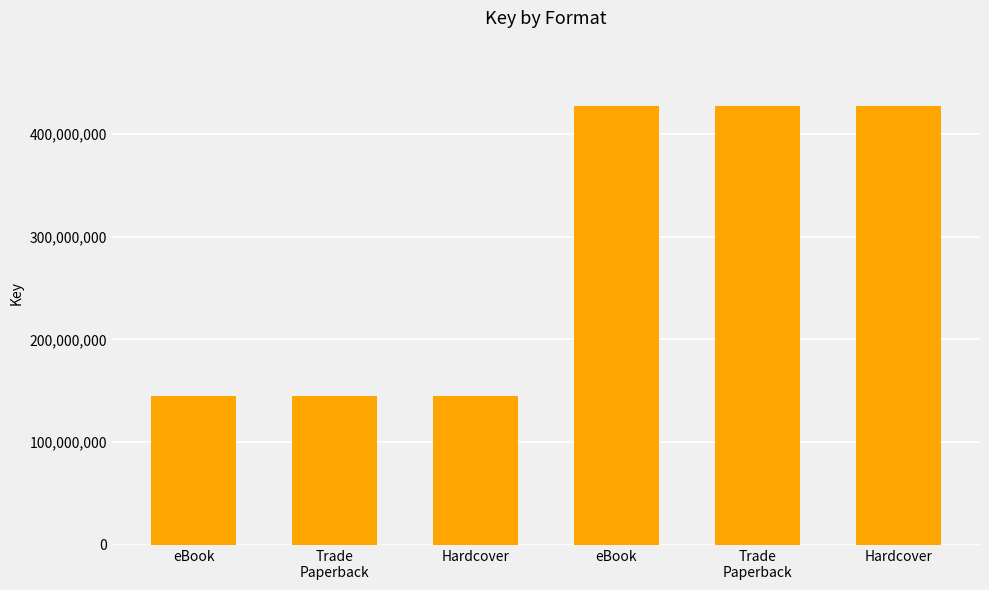

What is the difference between the values at Hardcover and eBook?

281316058